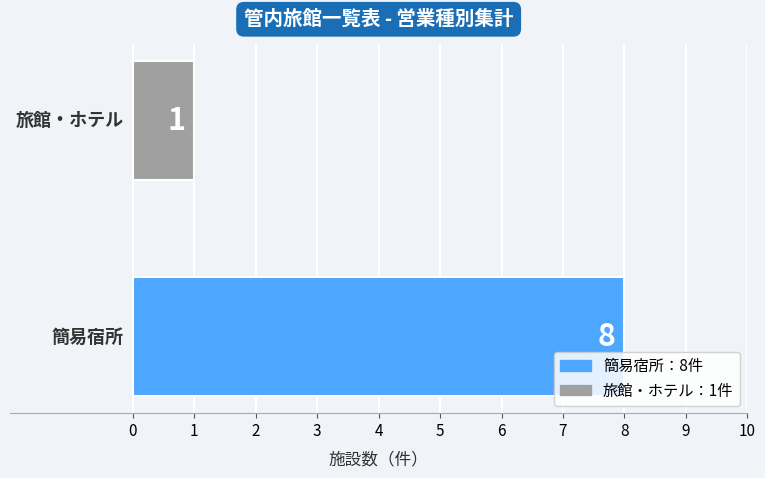

What is the sum of all values?

9